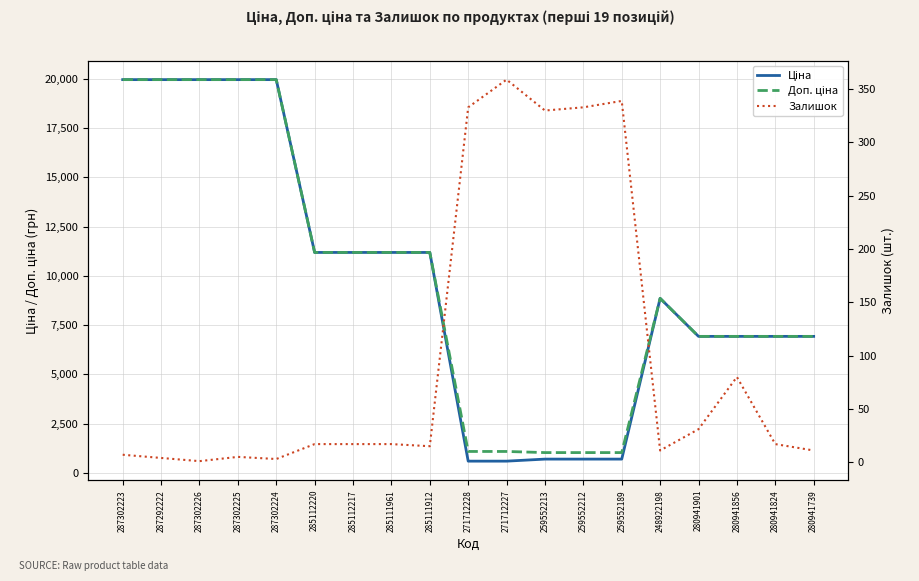

How many interior local valleys does the Залишок series have?

5